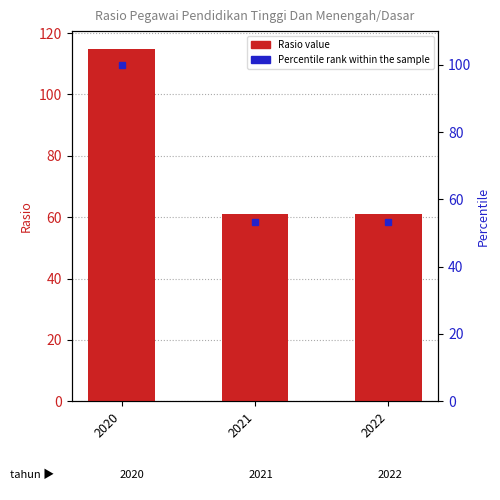

Is it true that Rasio equals 61.2 at 2022?

True